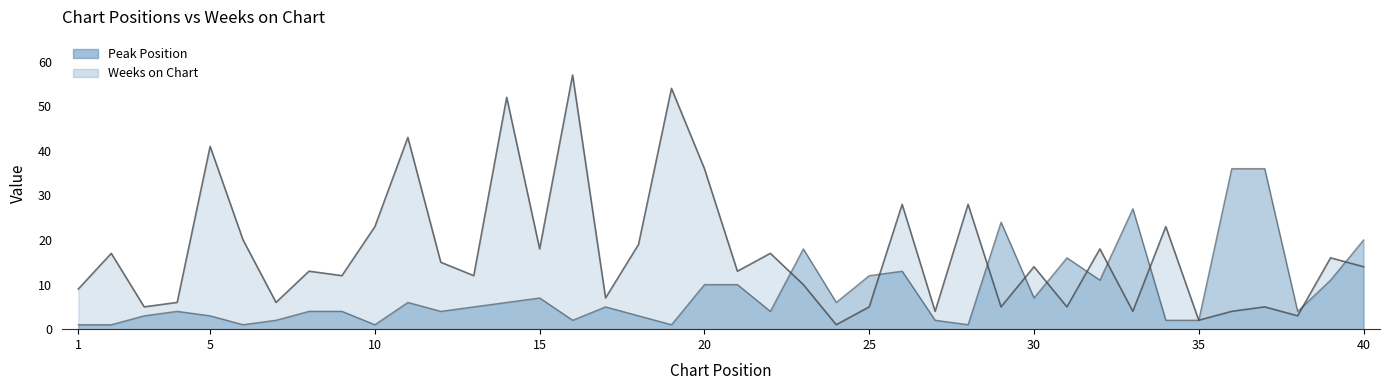

How many distinct data groups are displayed?

2